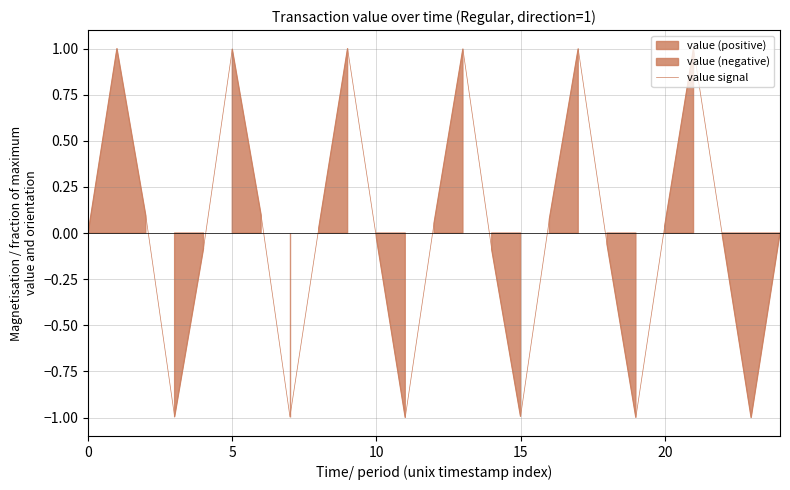

Count the number of values greater than 0.

12